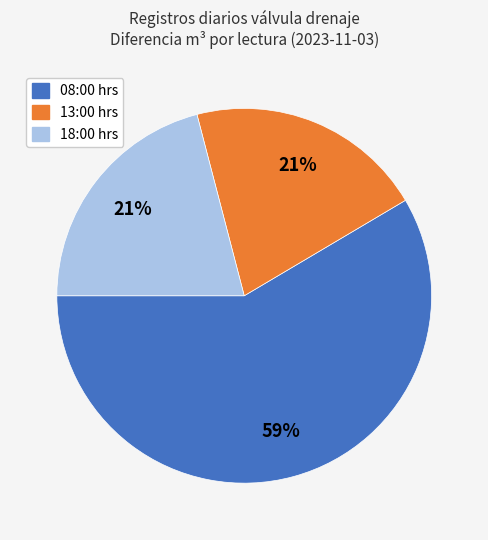

Is there a majority slice in this chart?

Yes